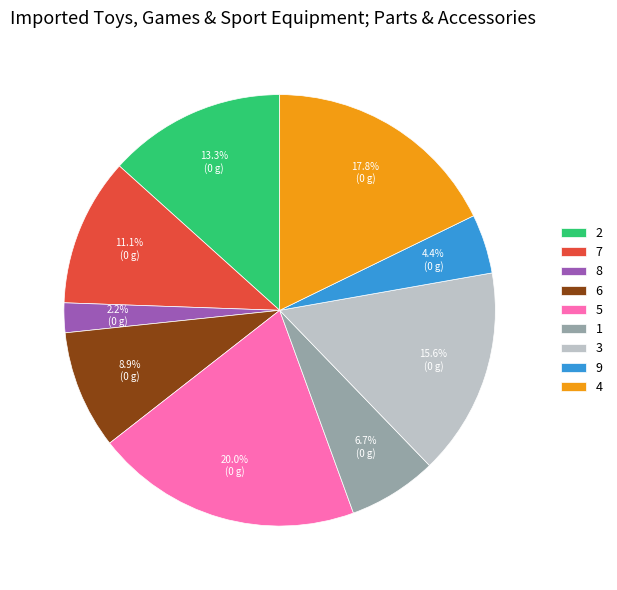

Approximately how many times larger is the value at 1 compared to 9?

1.5